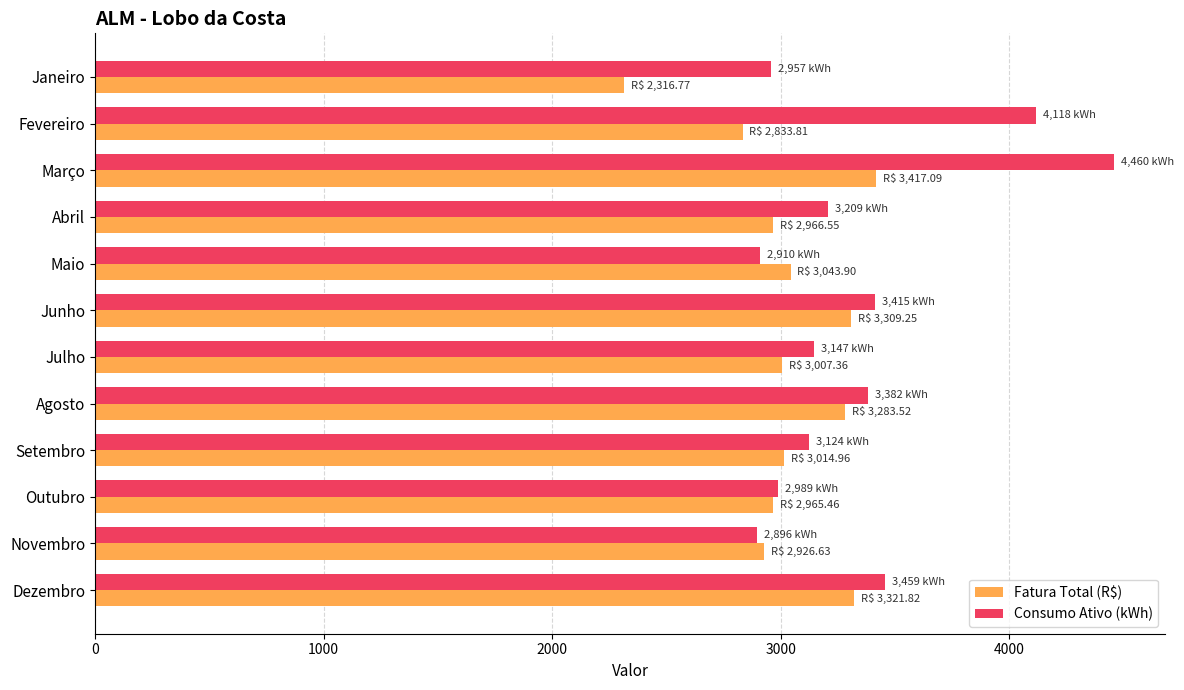

Which series has the widest spread of values?

Consumo Ativo (kWh)